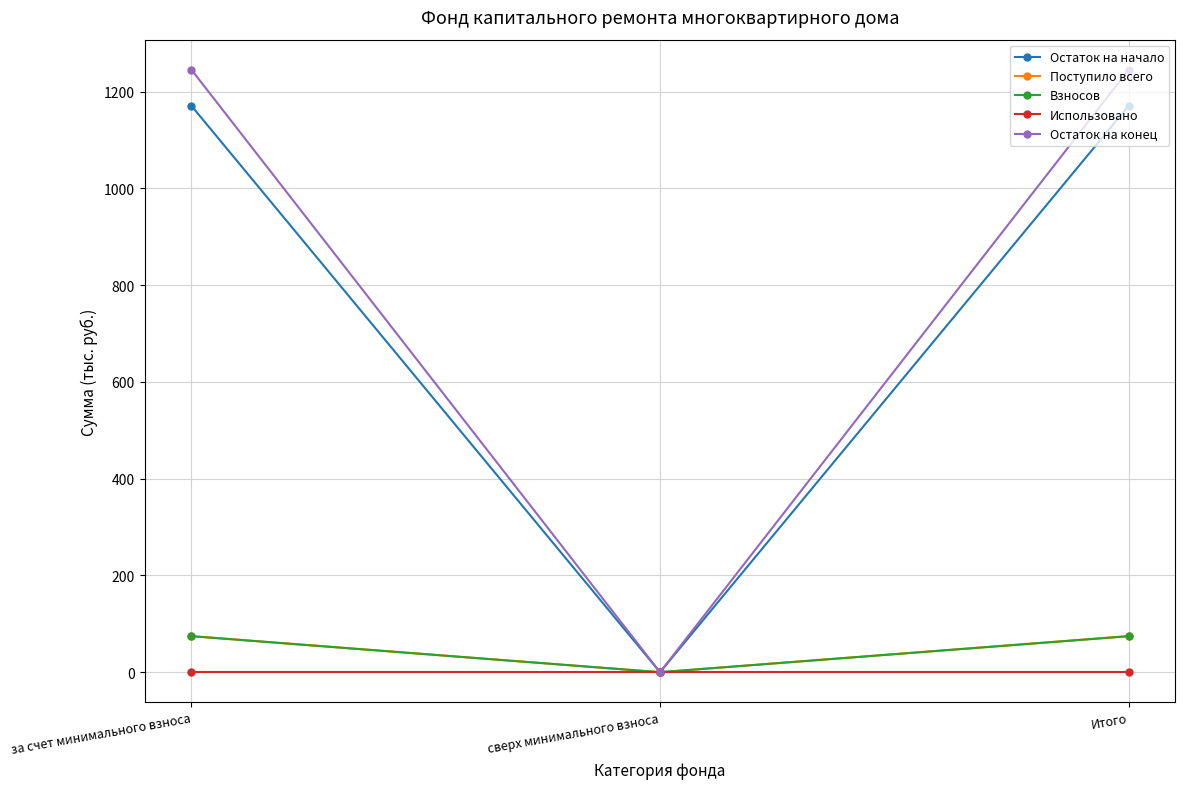

What is the label of the 2nd point from the right?

сверх минимального взноса